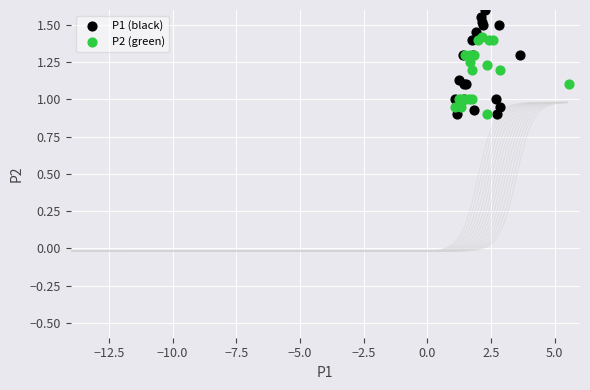

Which series has the widest spread of Y values?

P1 (black)